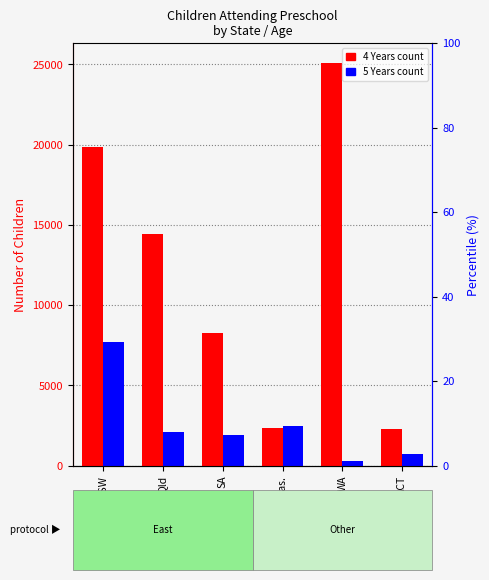

What position from the left is SA?

3